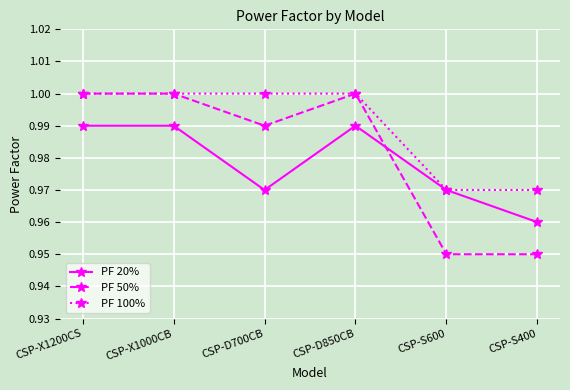

Which series has the widest spread of values?

PF 50%